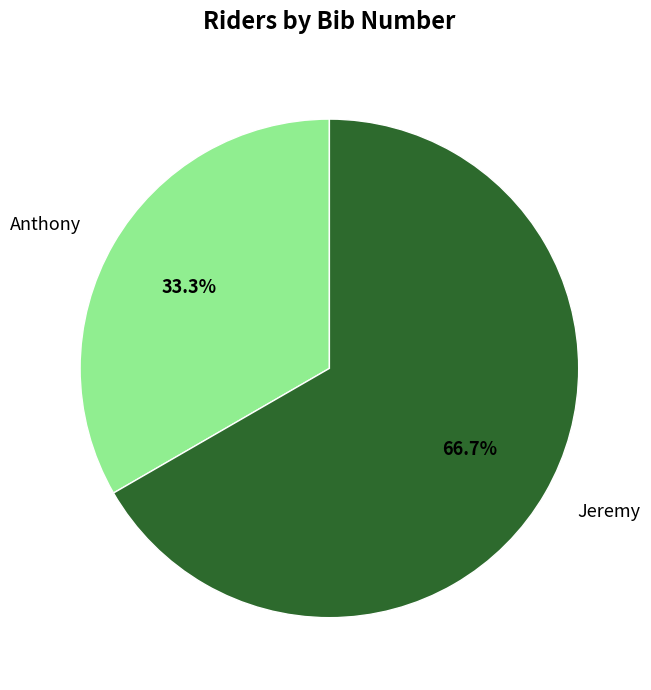

To the nearest percent, what percentage of the pie is Anthony?

33%